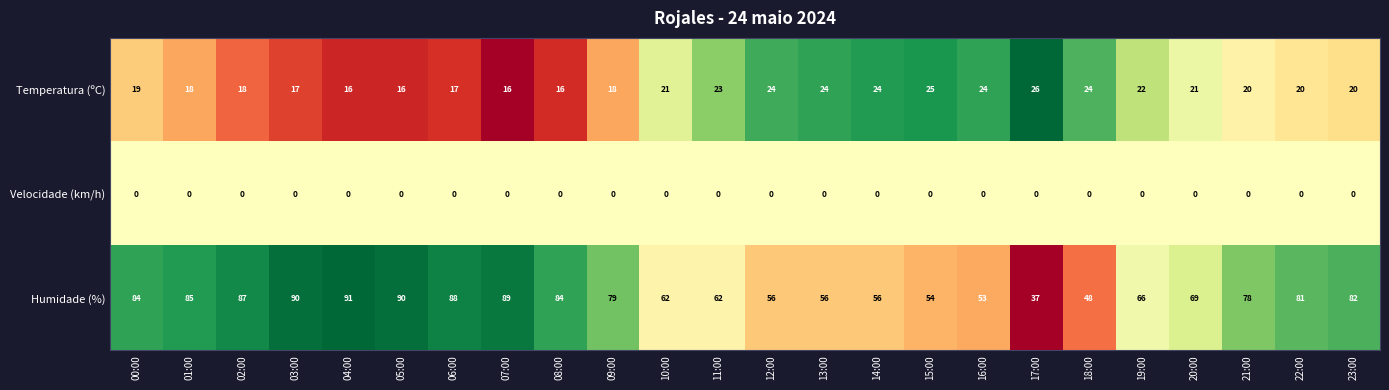

Rank the series by their maximum value, from highest to lowest.

Humidade (%), Temperatura (ºC), Velocidade (km/h)